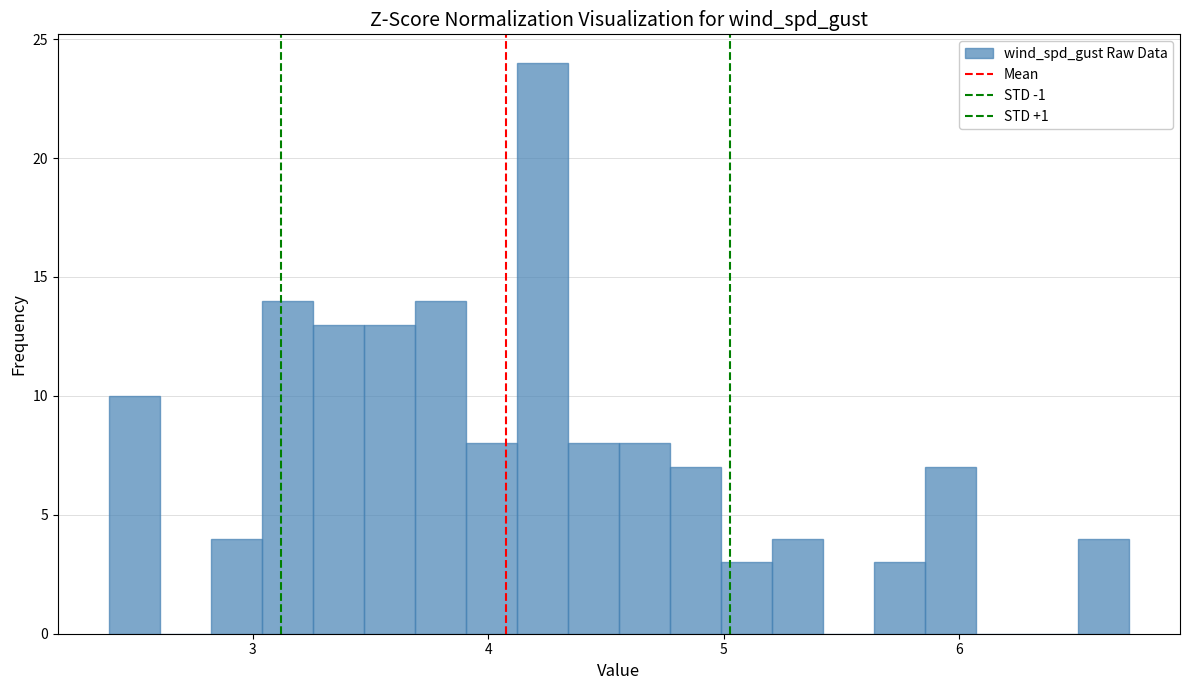

Read against the x-axis, roughly where is the centre of the tallest bar?

4.2